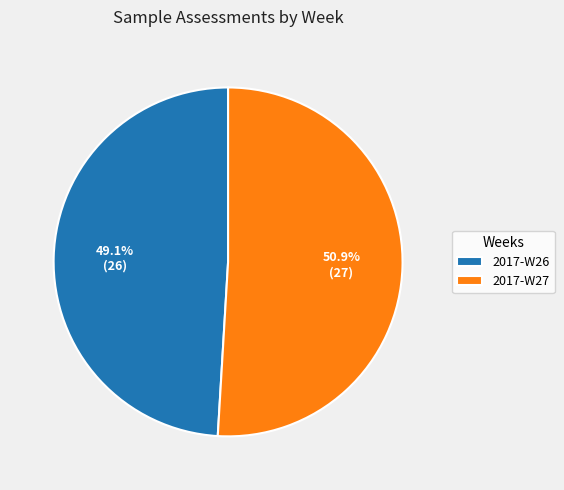

What is the majority slice?

2017-W27